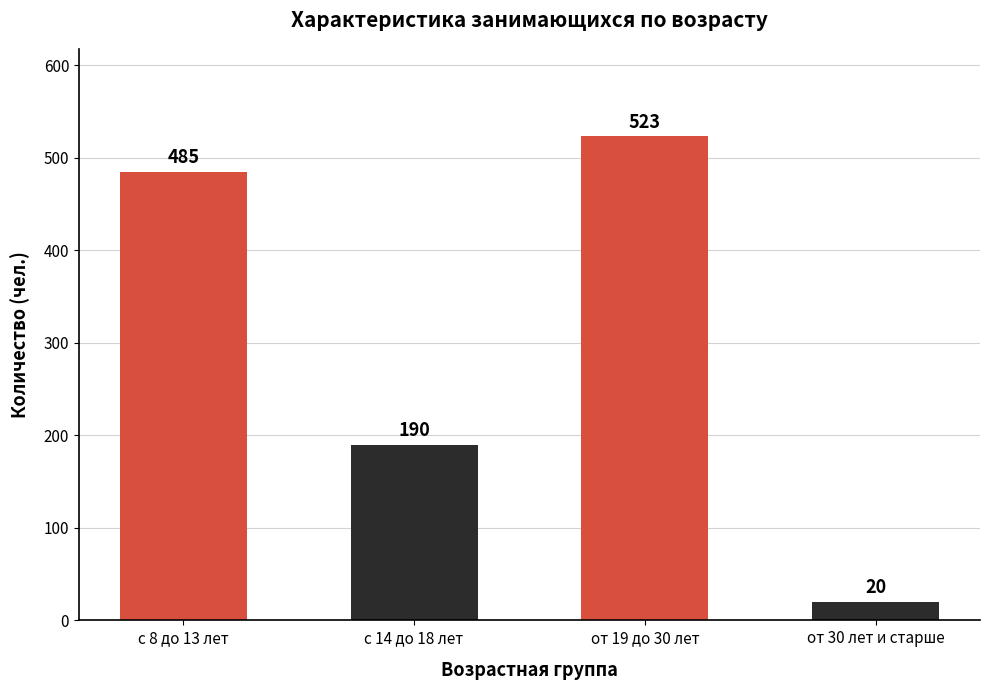

What is the ratio of the value at с 14 до 18 лет to the value at от 30 лет и старше?

9.5